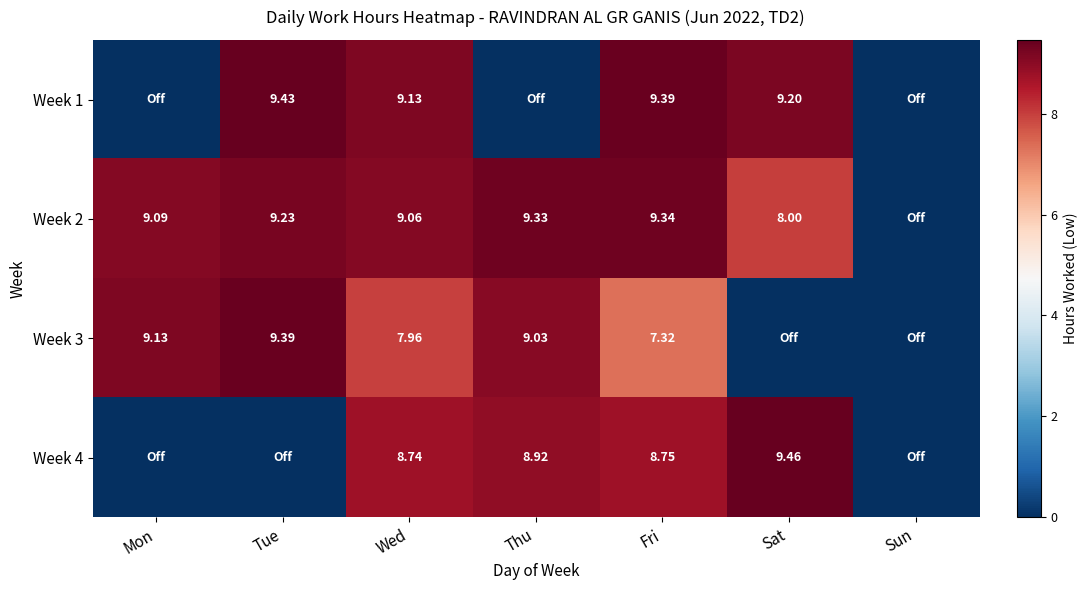

Which has a higher value, Wed or Mon?

Wed